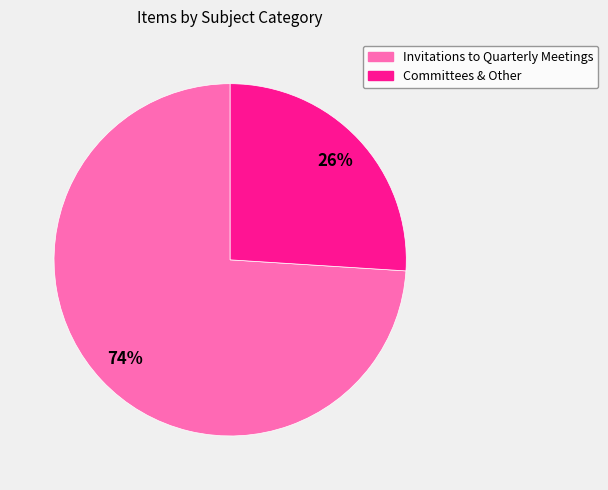

Is there any slice that represents more than half of the pie?

Yes